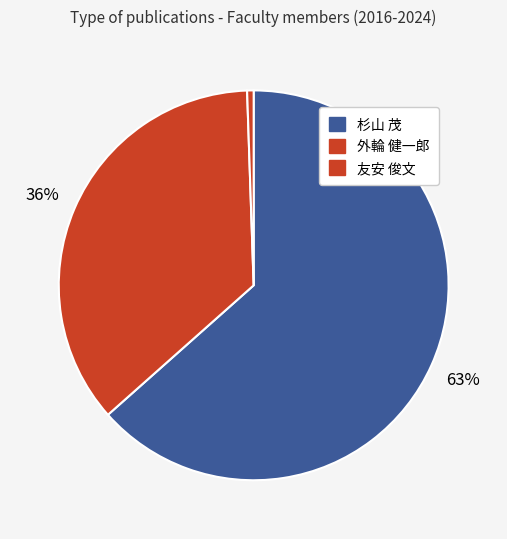

Count the number of slices in the pie.

3